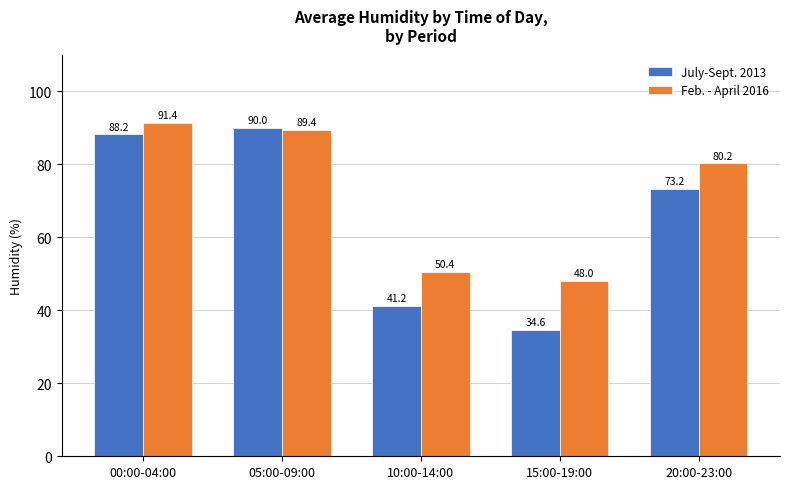

What is the minimum value for July-Sept. 2013?

34.6